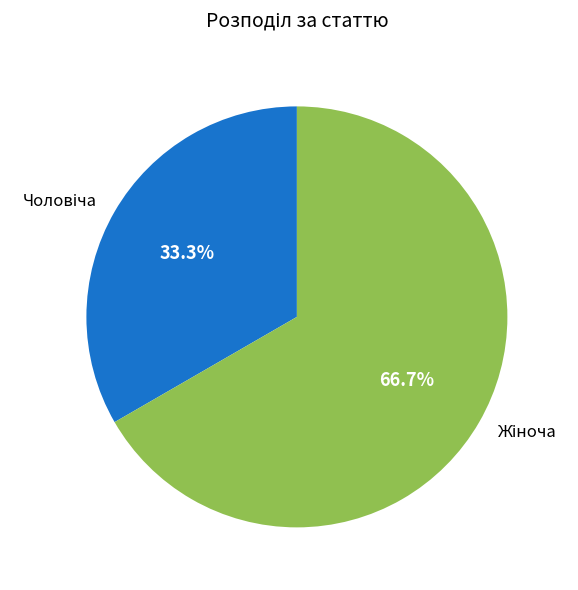

Is there a majority slice in this chart?

Yes